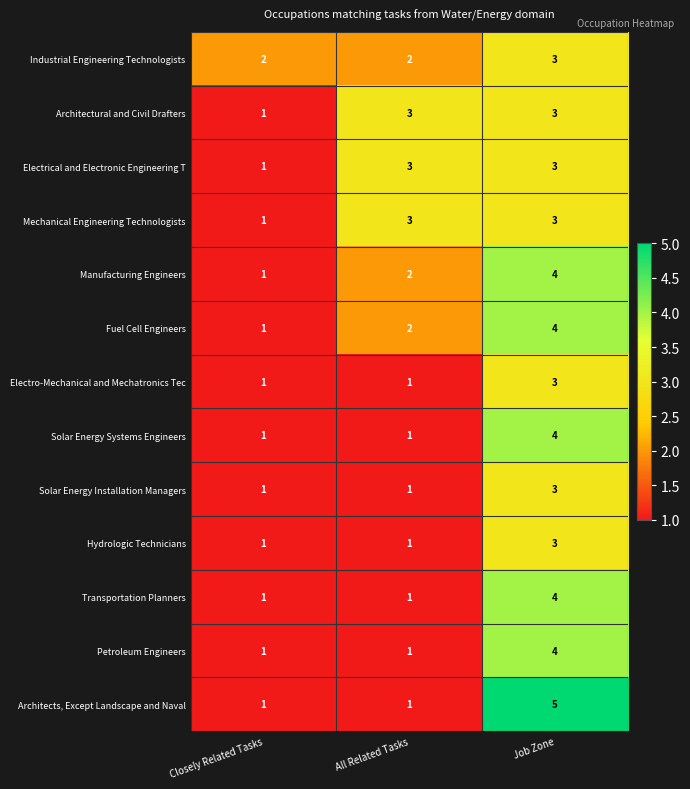

At which label does Fuel Cell Engineers reach its minimum?

Closely Related Tasks